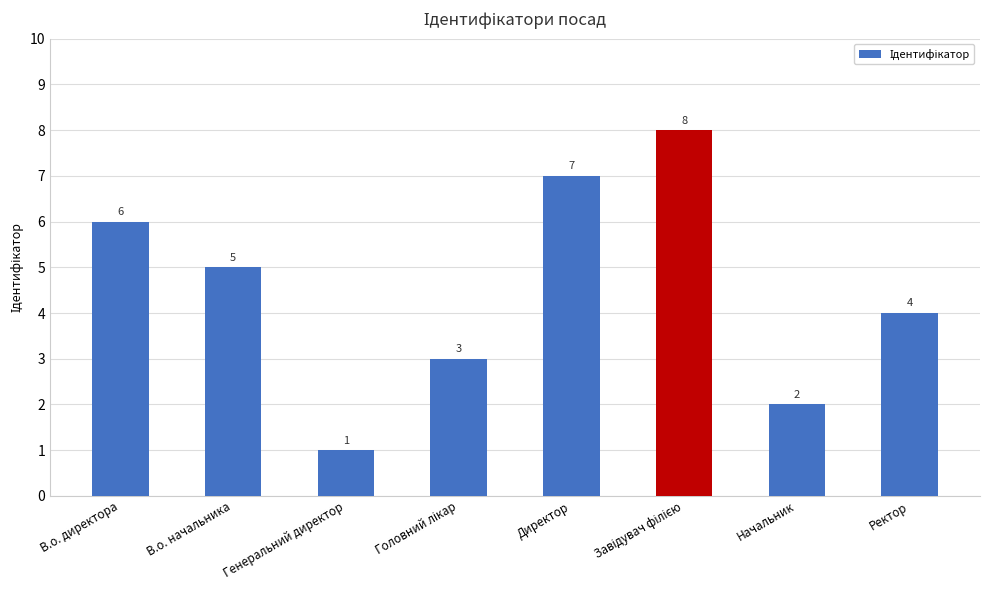

How many data points are less than 5?

4